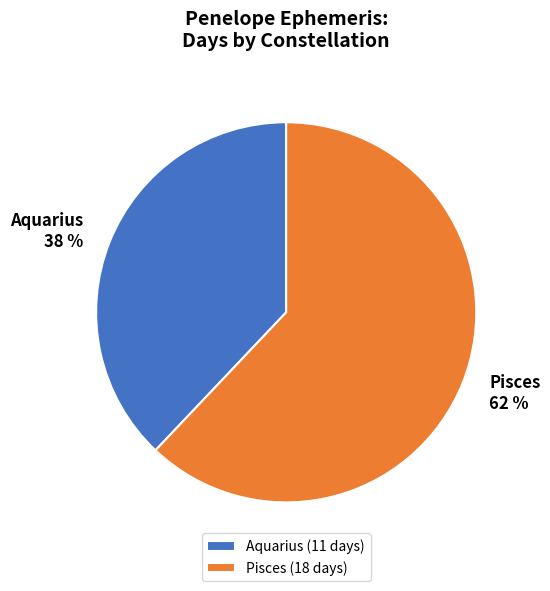

What is the ratio of the value at Pisces to the value at Aquarius?

1.6